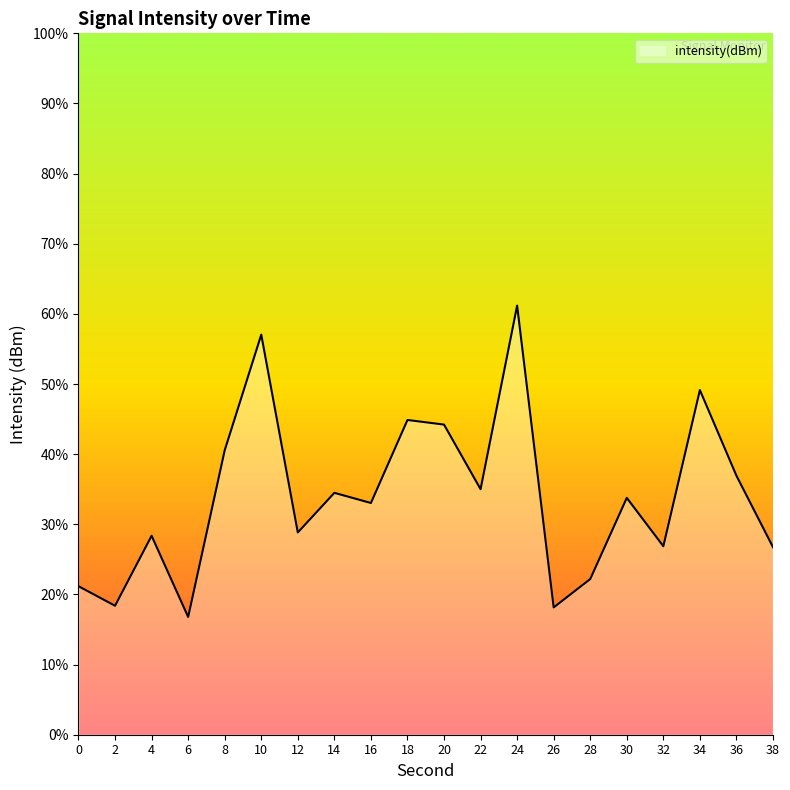

How many points are lower than both their immediate neighbors (excluding endpoints)?

7